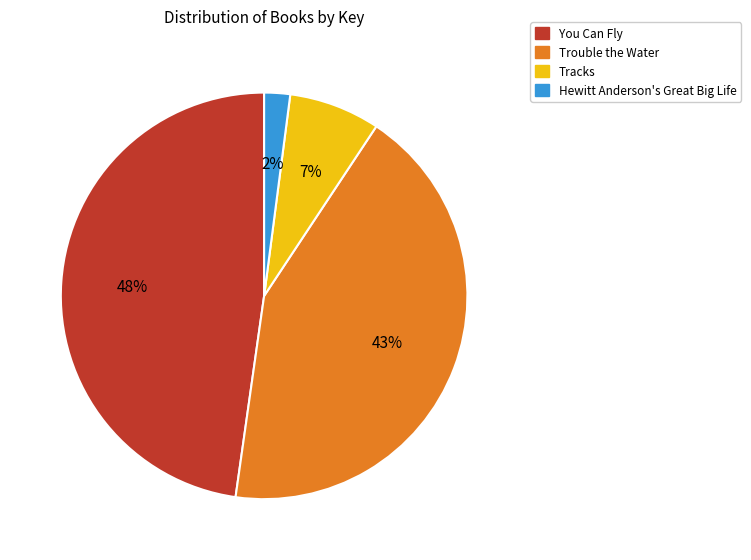

Is it true that Trouble the Water is 43% of the pie?

True